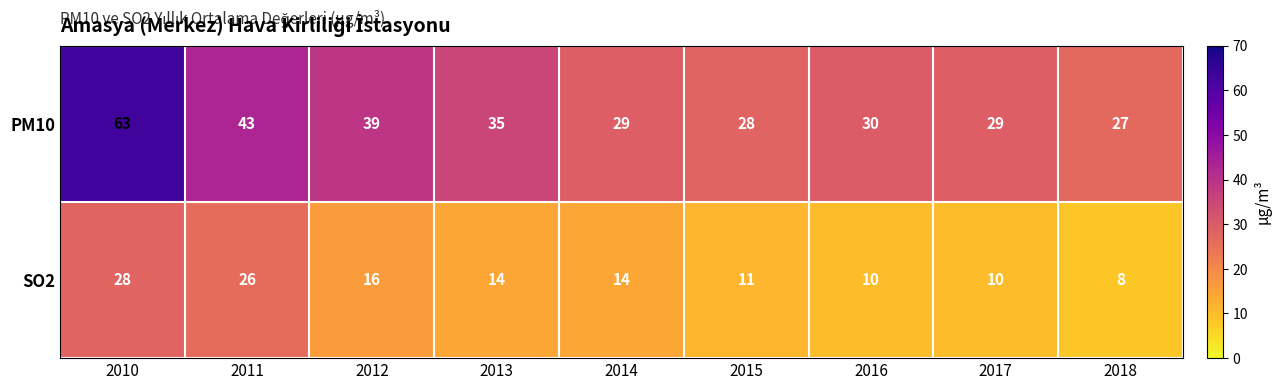

At which category is the sum across all series the highest?

2010